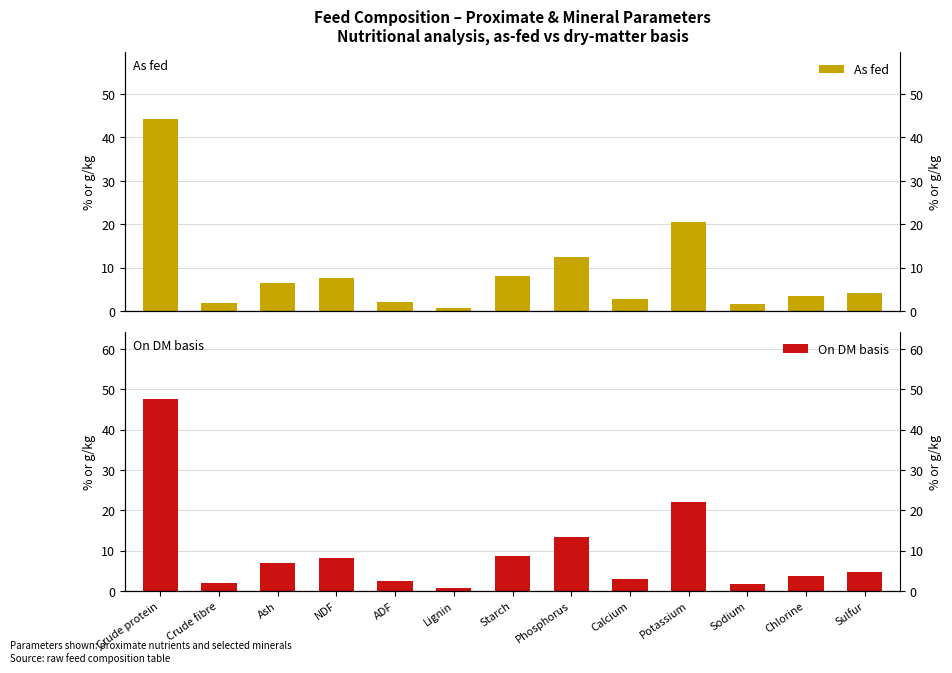

Which series has the largest total across all categories?

On DM basis